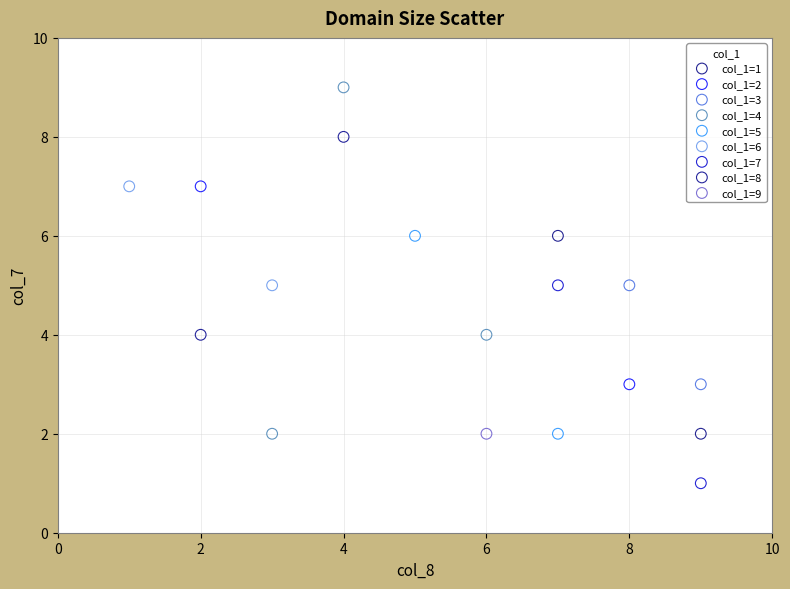

What are all the series names shown in the legend?

col_1=1, col_1=2, col_1=3, col_1=4, col_1=5, col_1=6, col_1=7, col_1=8, col_1=9